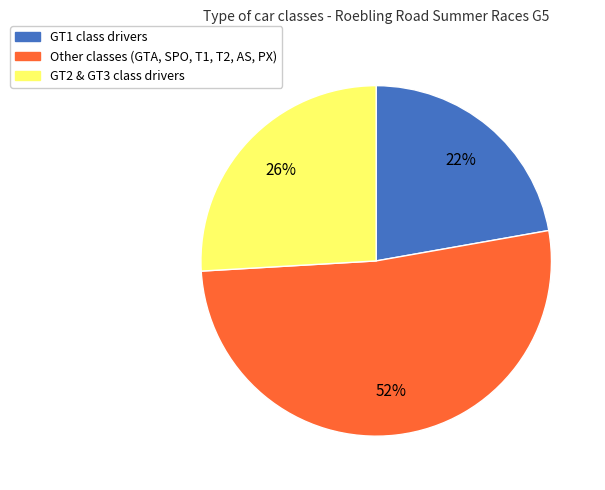

To the nearest percent, what is the average slice percentage?

33%